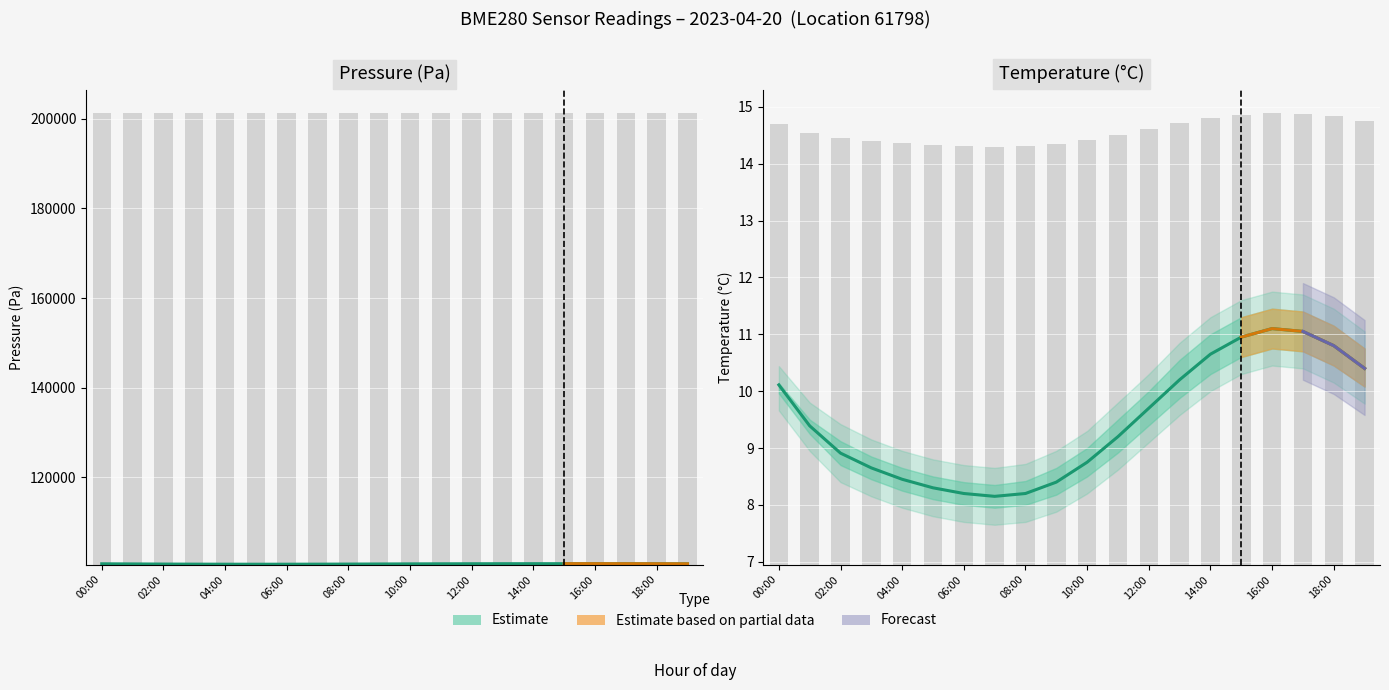

The chart shows a value of 17.0 at 13. True or false?

False